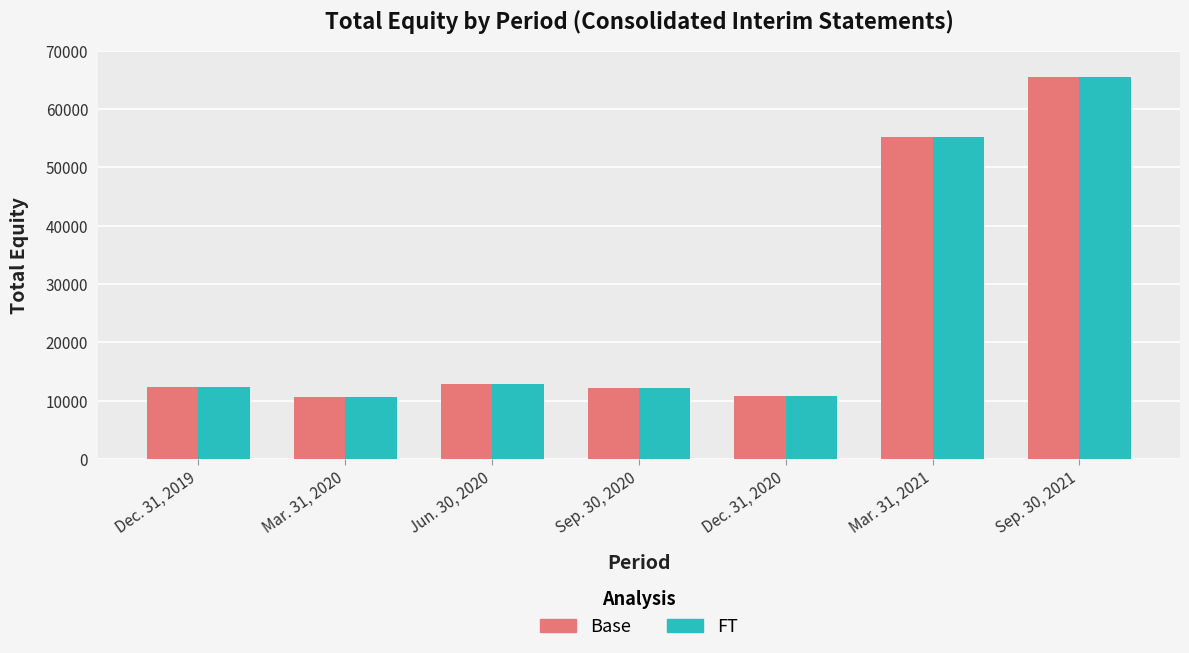

What is the difference between the second highest and second lowest values in the FT series?

44362